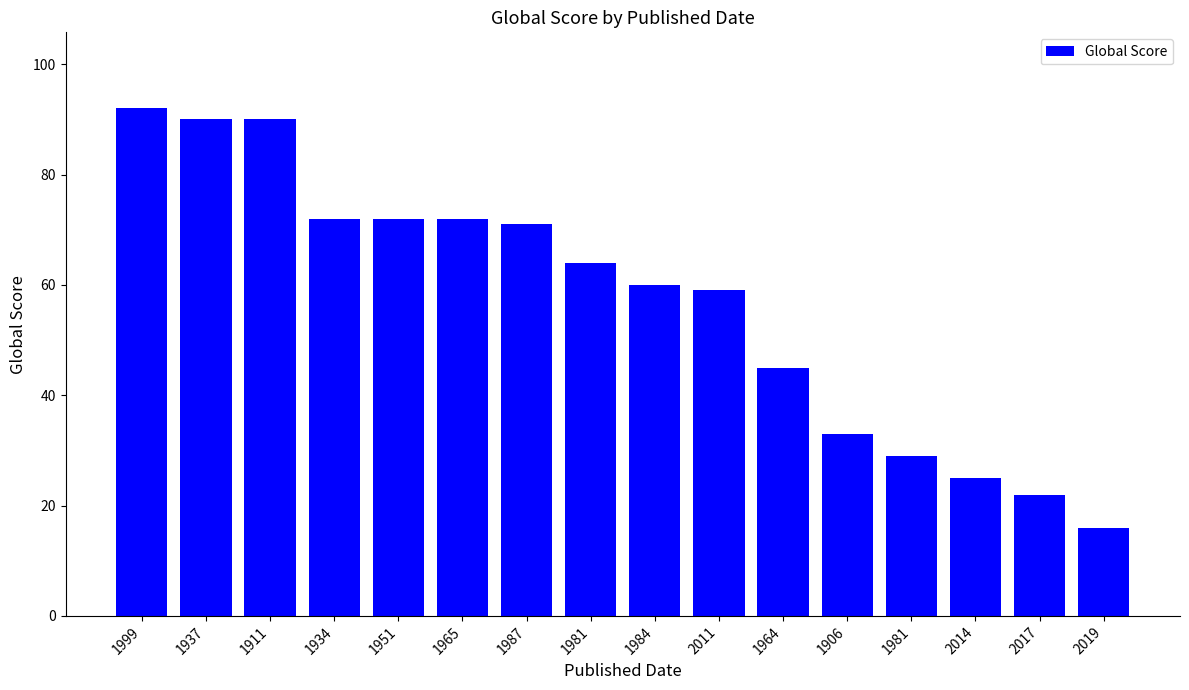

List the labels in order of value, largest first.

1999, 1937, 1911, 1934, 1951, 1965, 1987, 1981, 1984, 2011, 1964, 1906, 1981, 2014, 2017, 2019